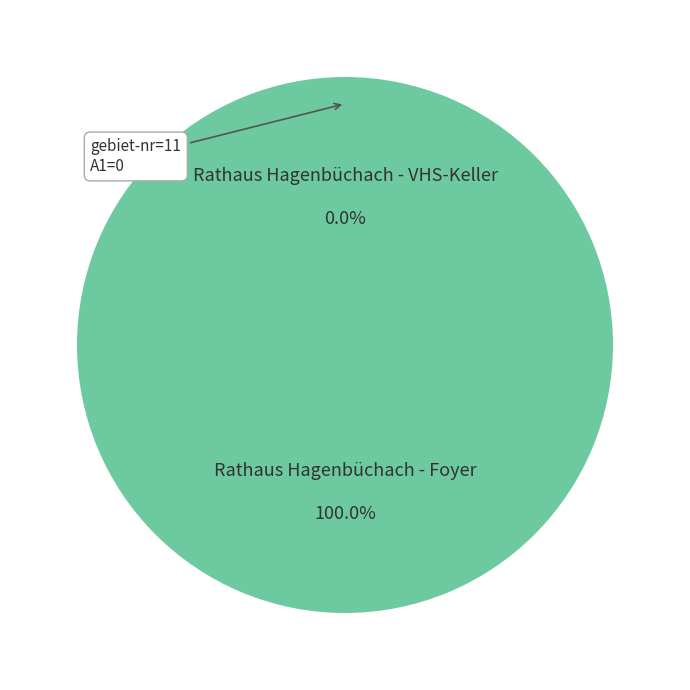

To the nearest percent, what is the difference between the largest and smallest slice percentages?

100%